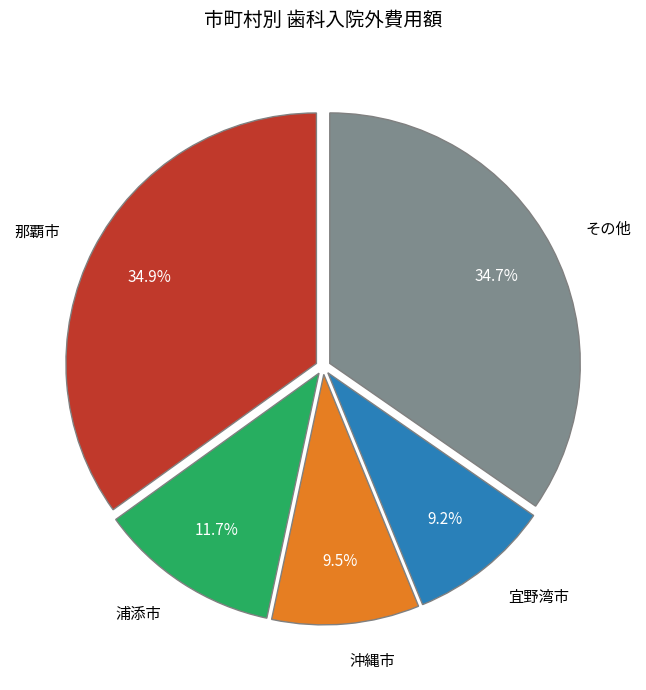

To the nearest percent, what is the average slice percentage?

20%